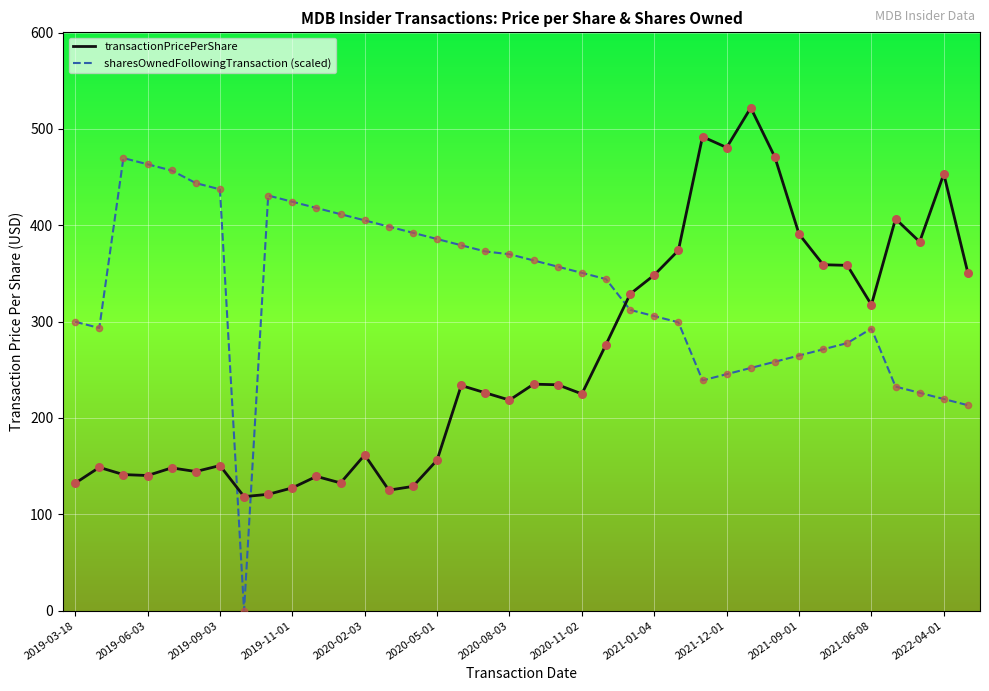

Which series has the largest total across all categories?

sharesOwnedFollowingTransaction (scaled)